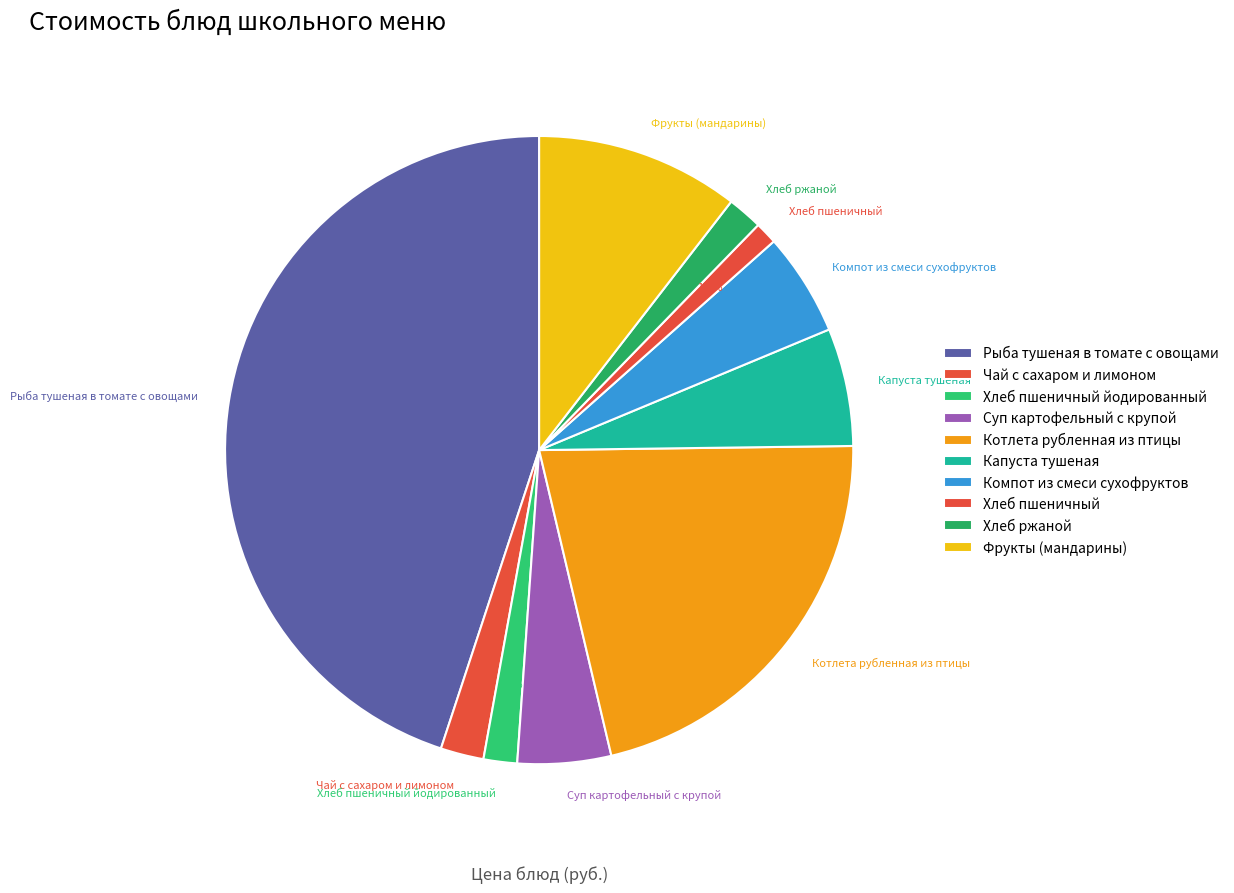

Is the sum of Котлета рубленная из птицы and Хлеб пшеничный greater than half?

No